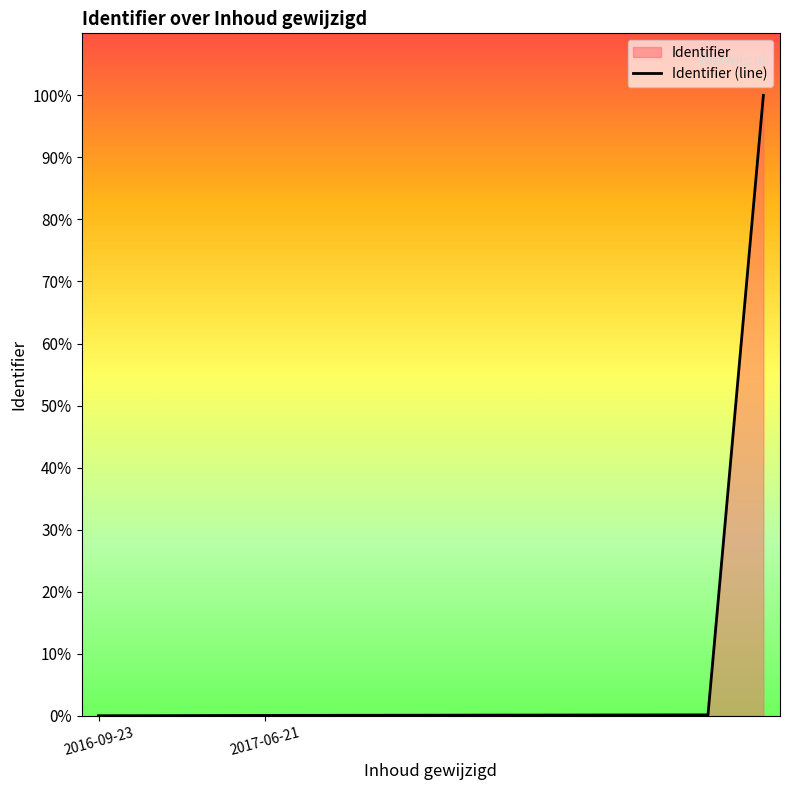

True or false: the data shows 0.1 at 2017-06-21.

True